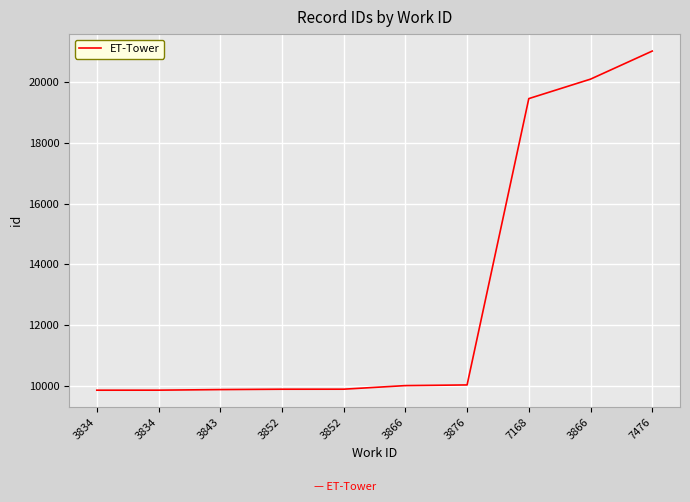

List the labels in order of value, smallest first.

3834, 3834, 3843, 3852, 3852, 3866, 3876, 7168, 3866, 7476